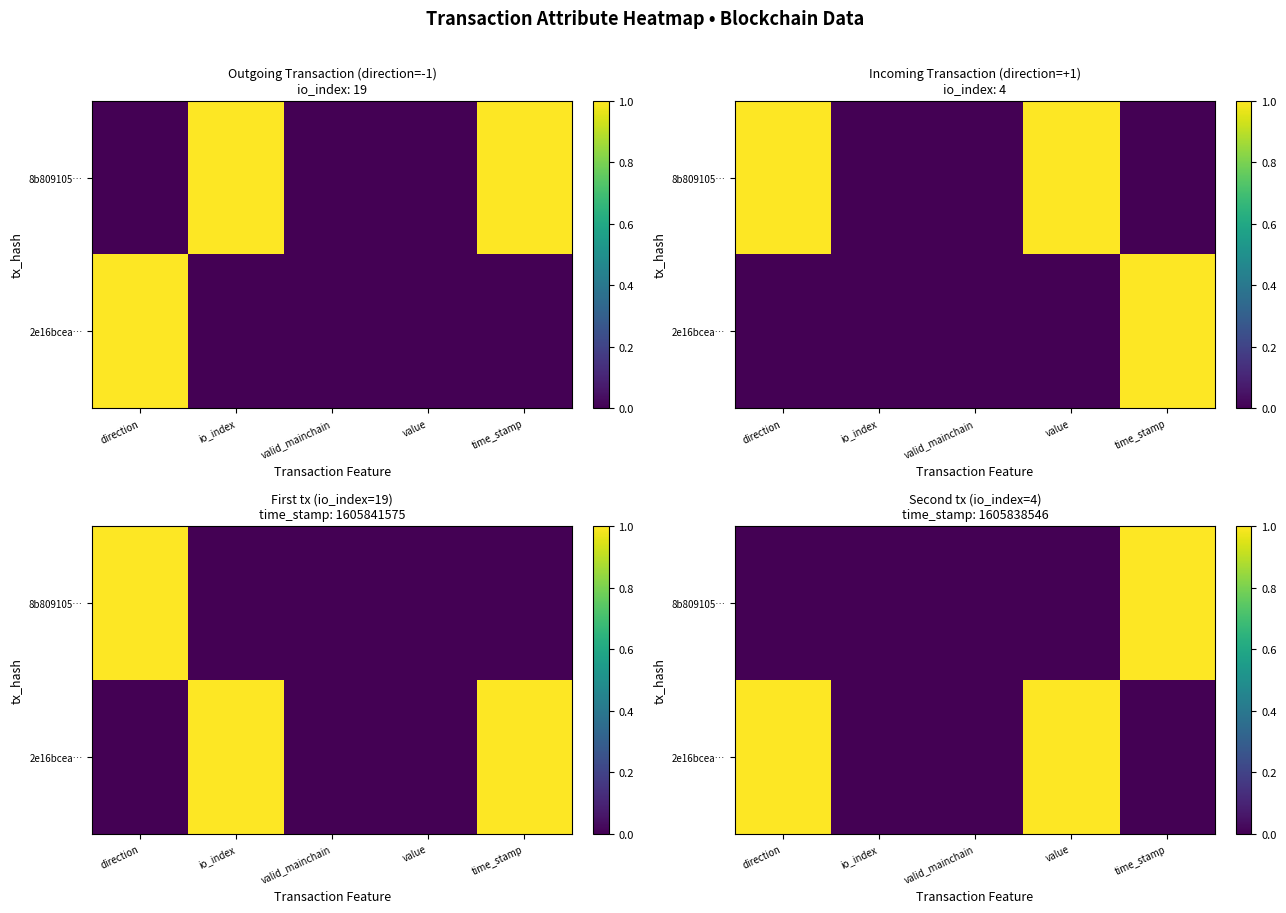

Is the value of 8b809105… at io_index greater than the value of 2e16bcea… at time_stamp?

No